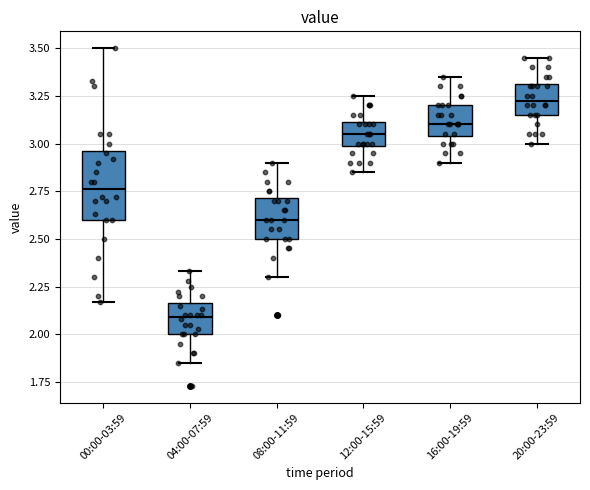

Which box is the tallest, from its lower edge to its upper edge?

00:00-03:59